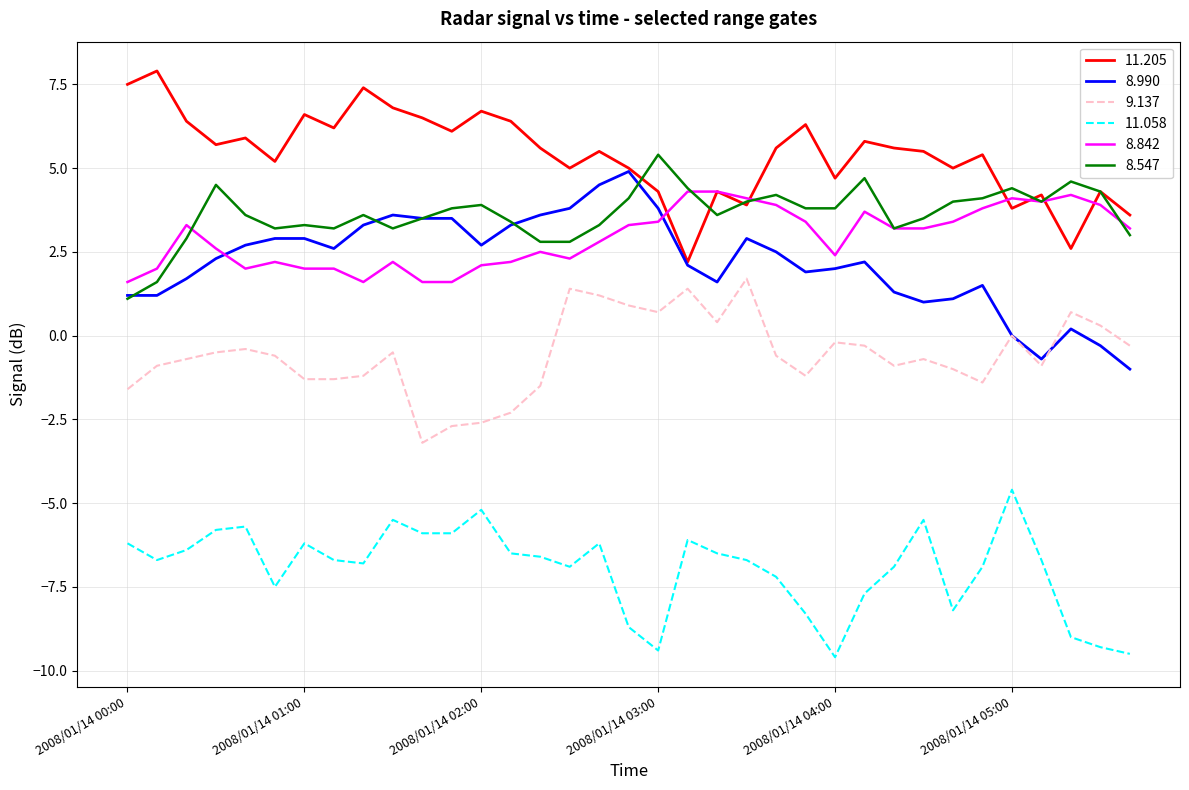

Is this an area chart (filled region under the line)?

No